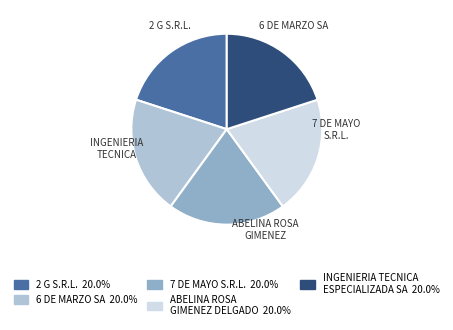

Does any single category account for the majority?

No